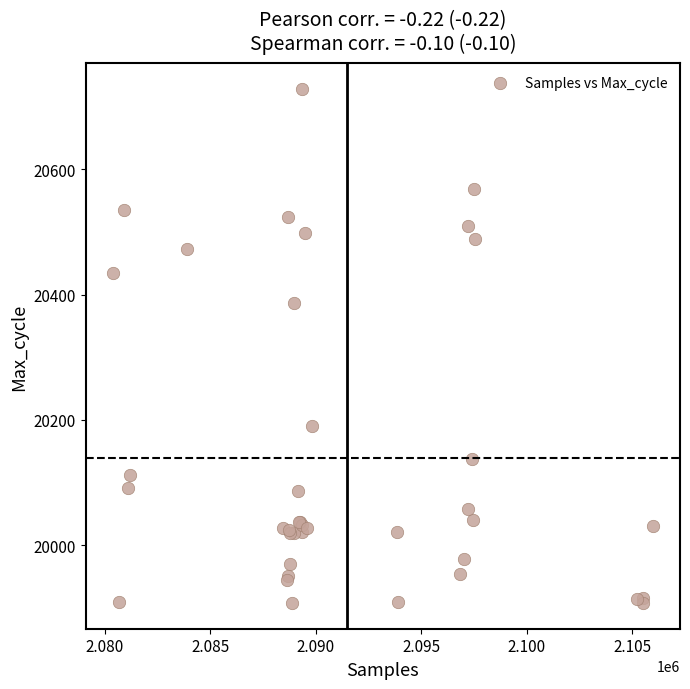

What Y value in the scatter plot is closest to 20318?

20387